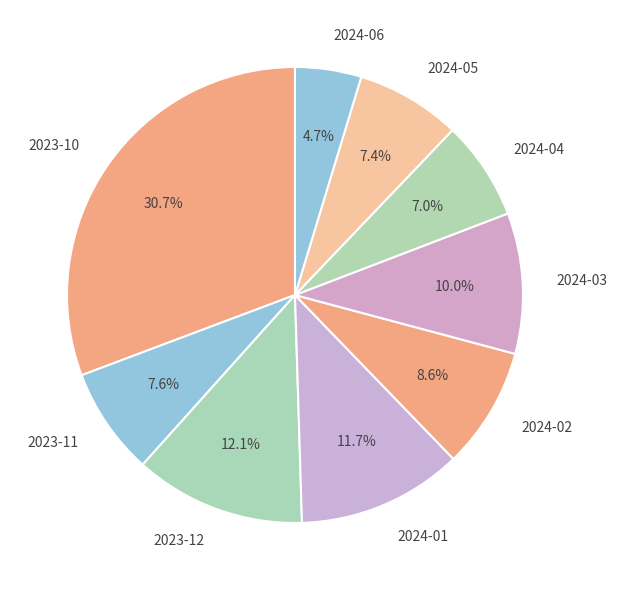

Which slice is the largest?

2023-10